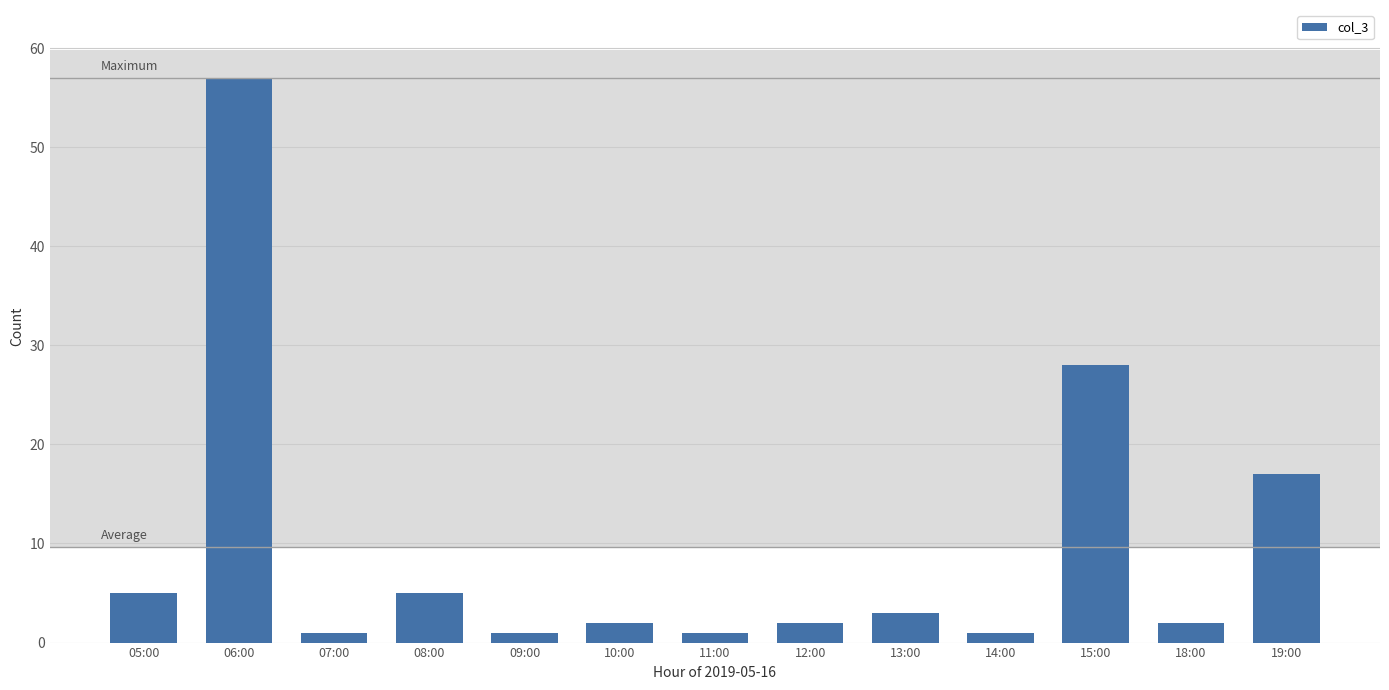

Is it true that the value at 19:00 is 17?

True